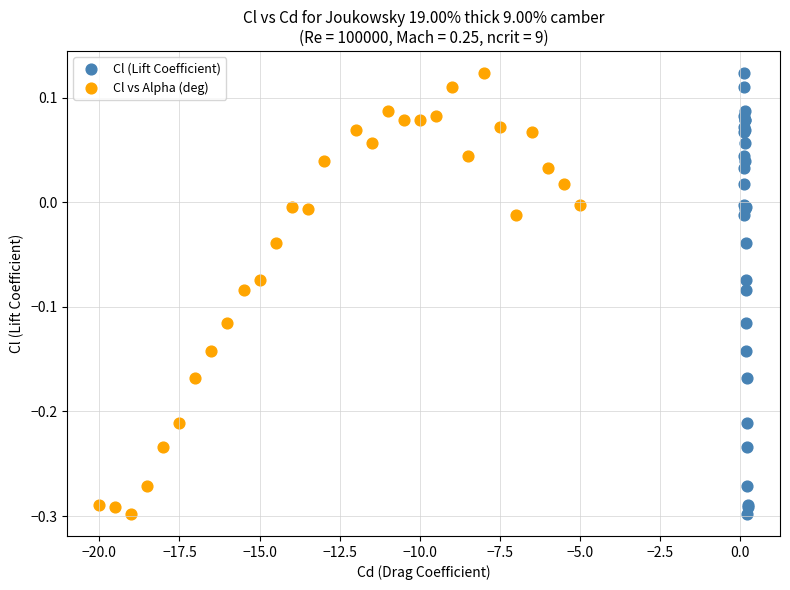

What are all the series names shown in the legend?

Cl (Lift Coefficient), Cl vs Alpha (deg)